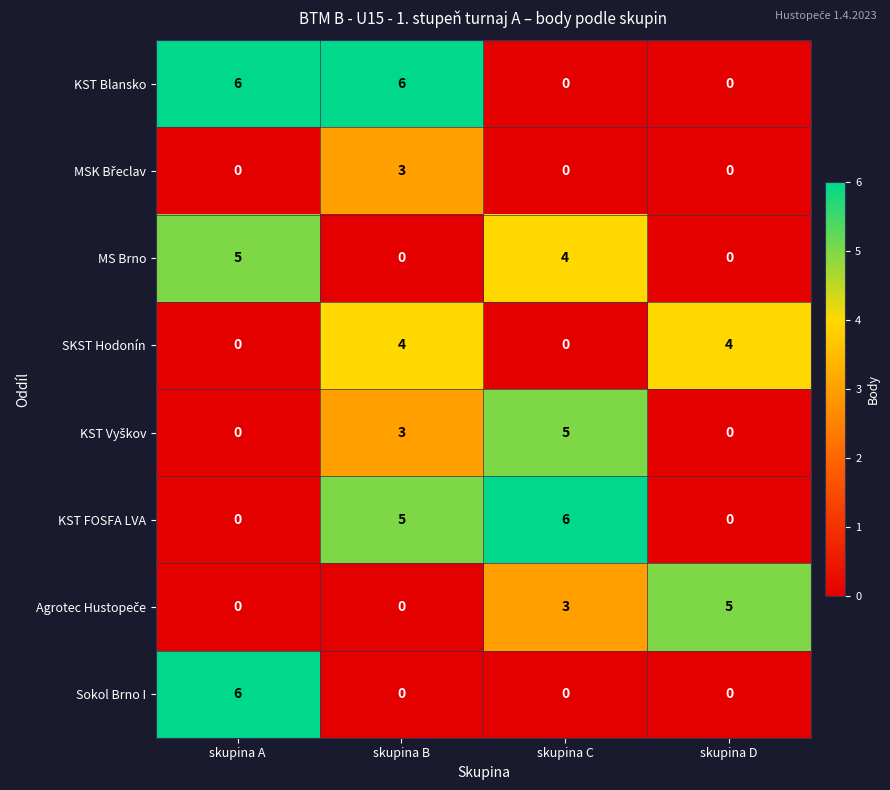

How many distinct data groups are displayed?

8